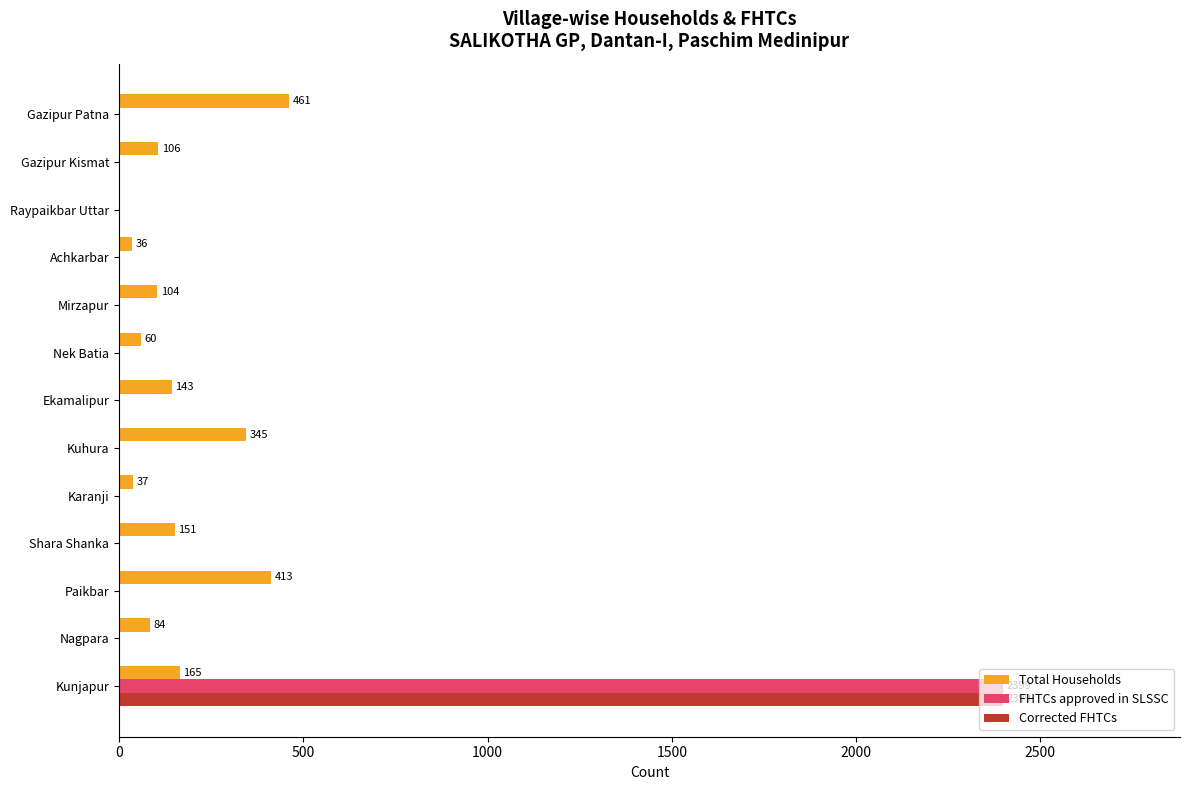

What is the maximum value shown in the chart?

2399